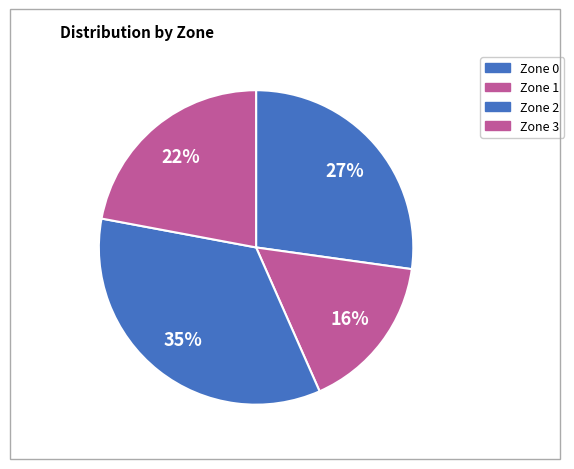

To the nearest percent, what portion does Zone 1 represent?

16%